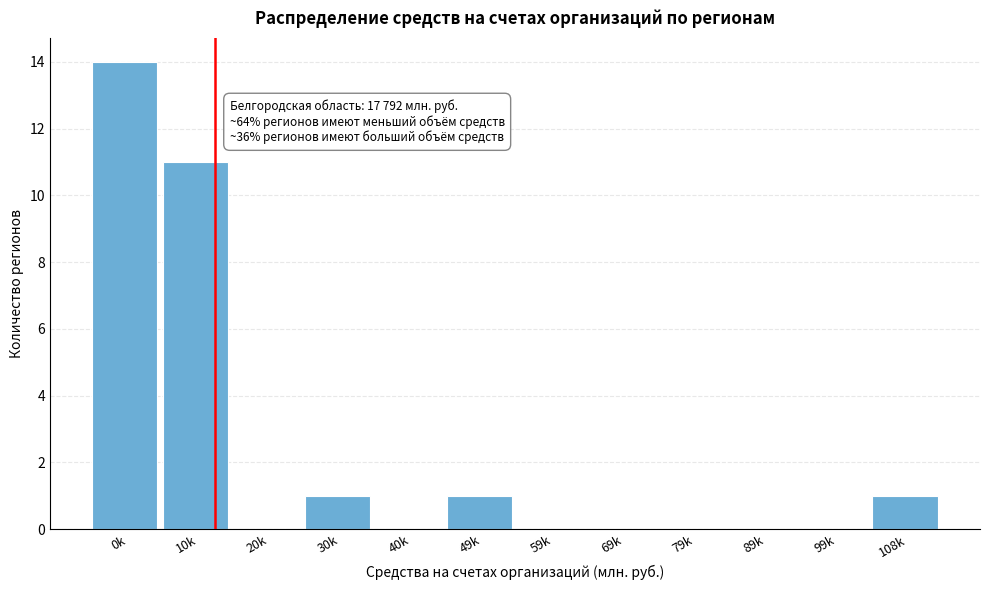

Reading left to right, list all the values displayed in this chart.

0k=14	10k=11	20k=0	30k=1	40k=0	49k=1	59k=0	69k=0	79k=0	89k=0	99k=0	108k=1